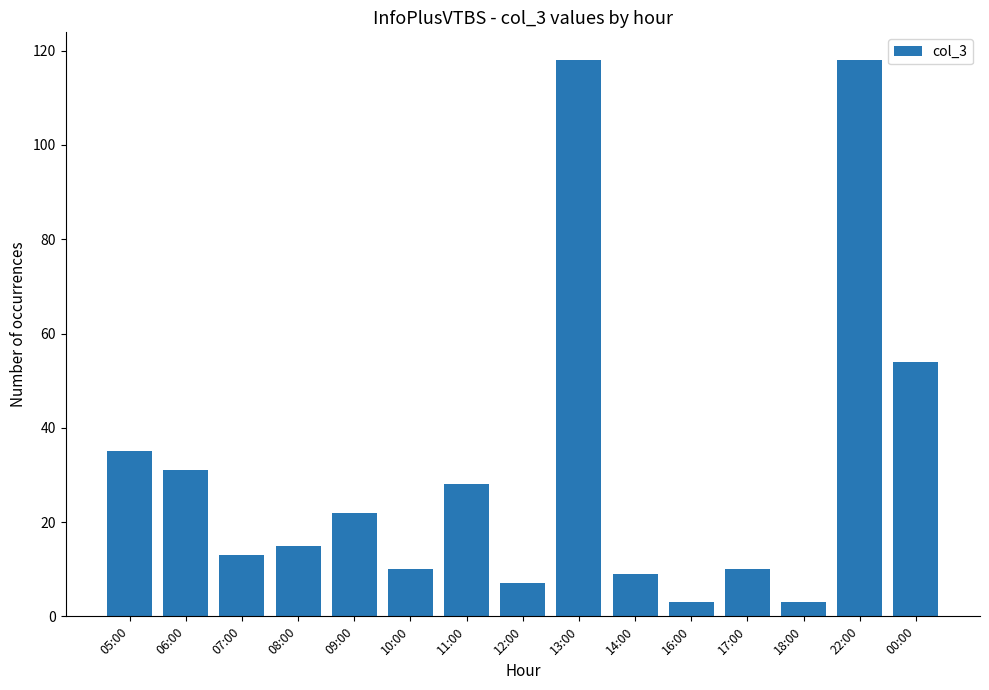

What is the ratio of the value at 09:00 to the value at 12:00?

3.1